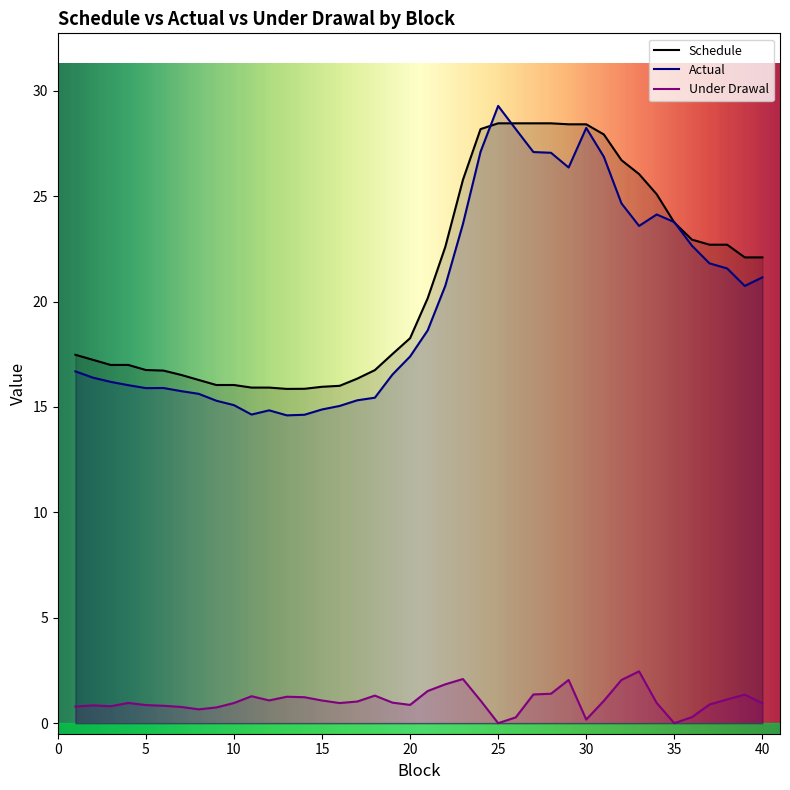

At 5, list the series in order from smallest to largest.

Under Drawal, Actual, Schedule